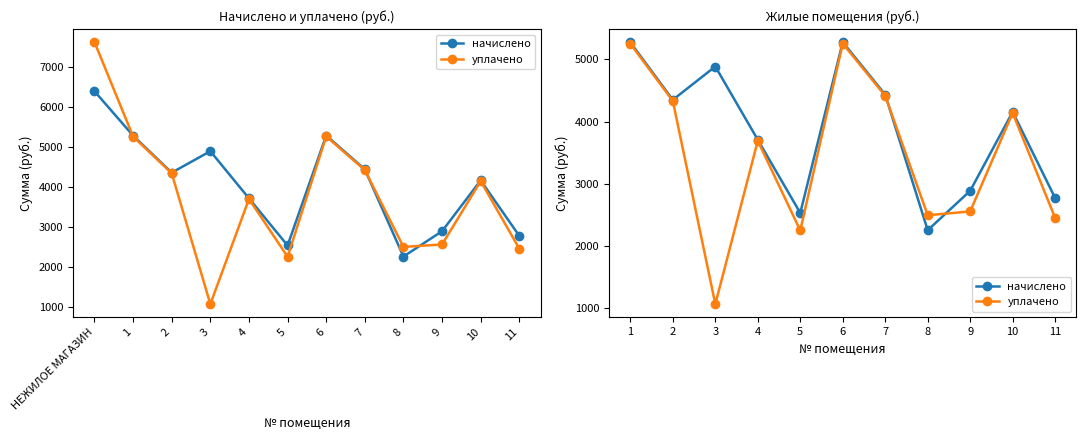

How many data points does each series have?

11